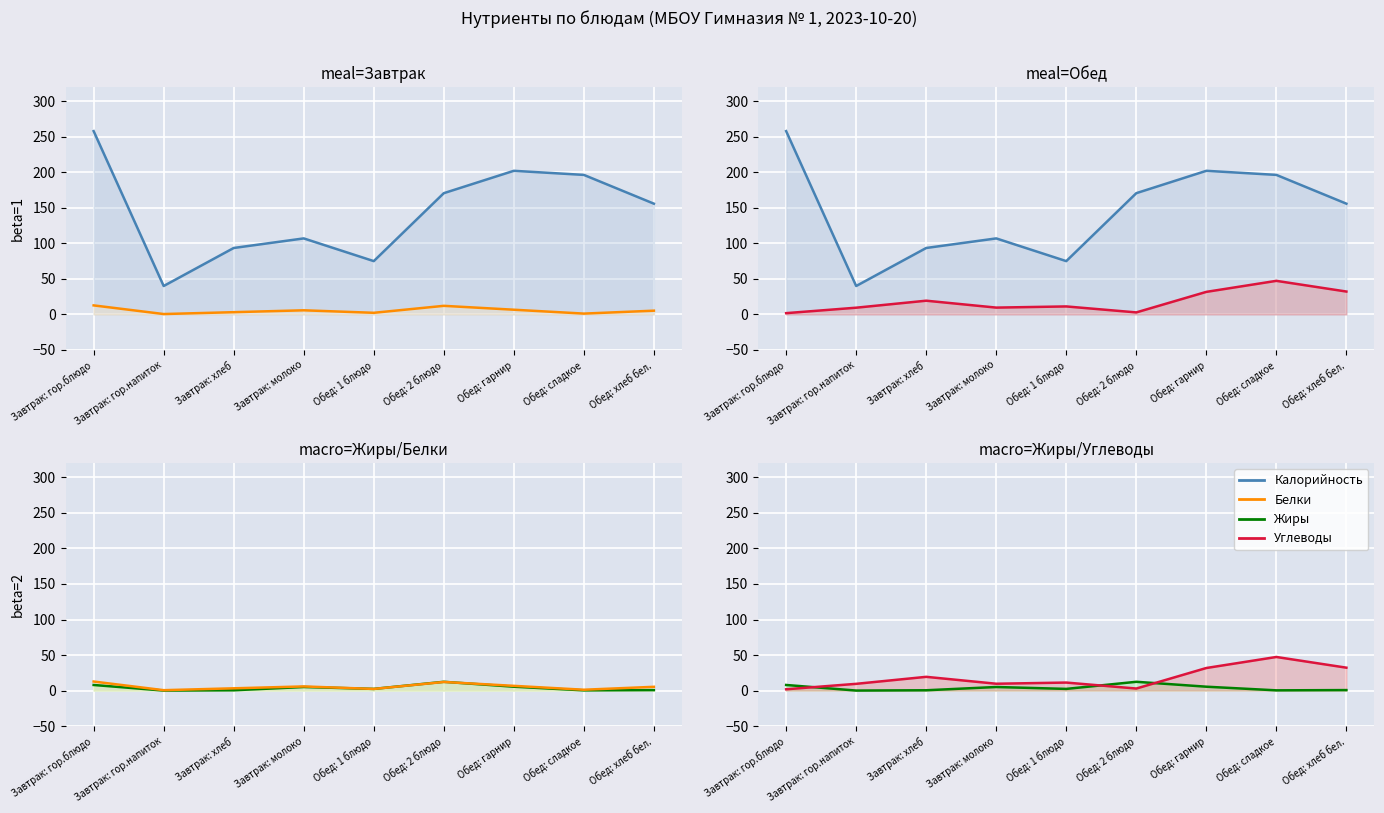

Where is Жиры nearest to the value 6?

Обед: гарнир